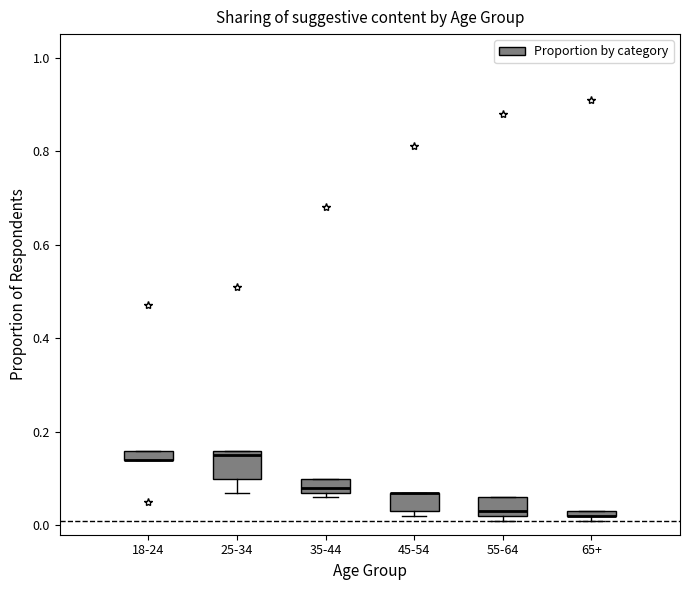

Where is the lower edge of the box for 18-24 on the y-axis? The values are not printed on the chart, so give them approximately, as read against the axis.

0.14